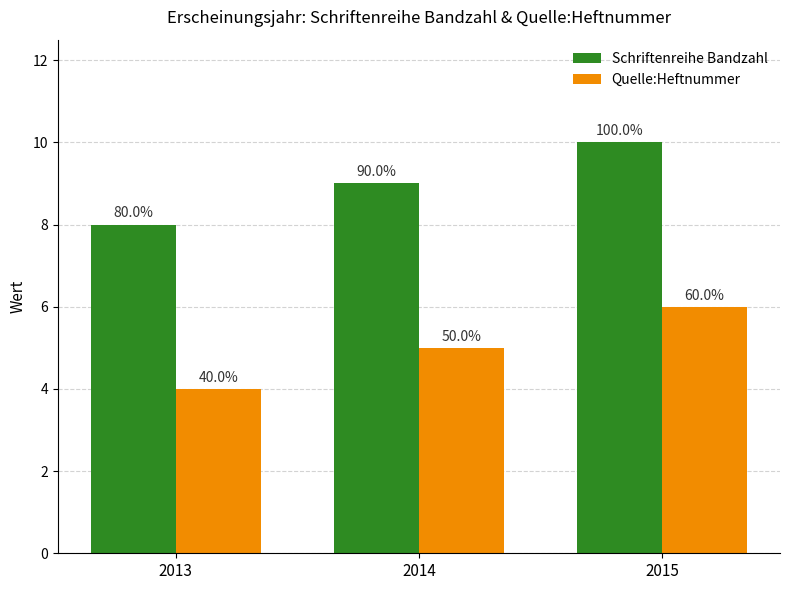

What is the value of the Quelle:Heftnummer bar at the 2nd from the left?

5